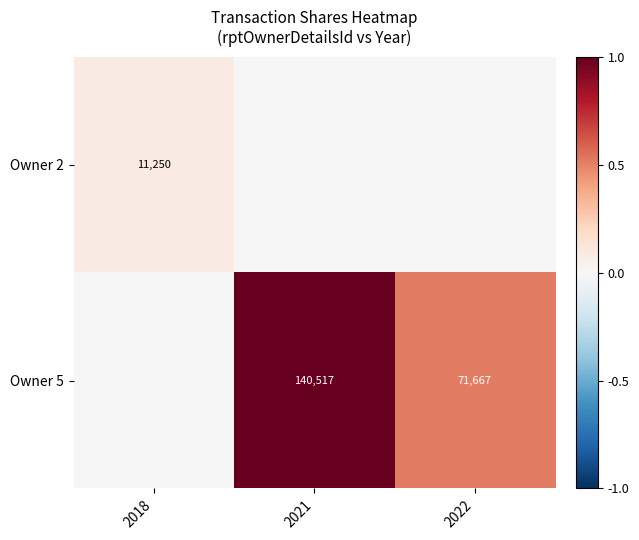

How many categories are shown in the chart?

3